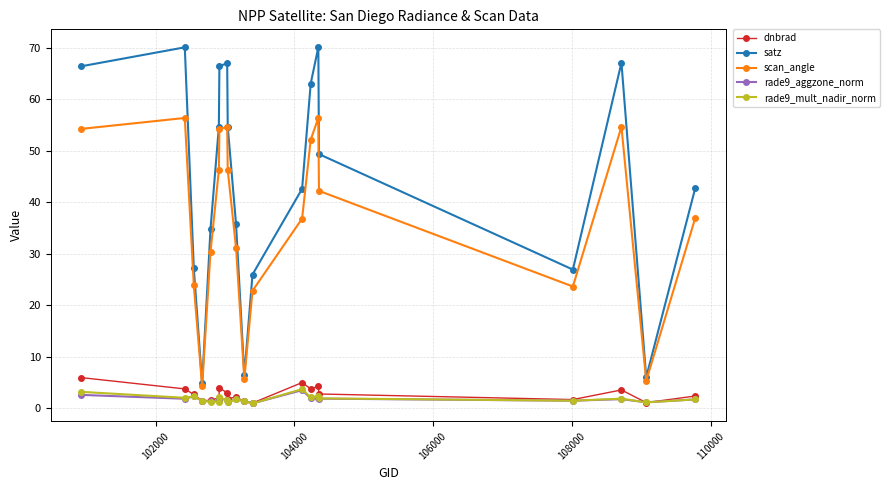

What is the maximum value for scan_angle?

56.4